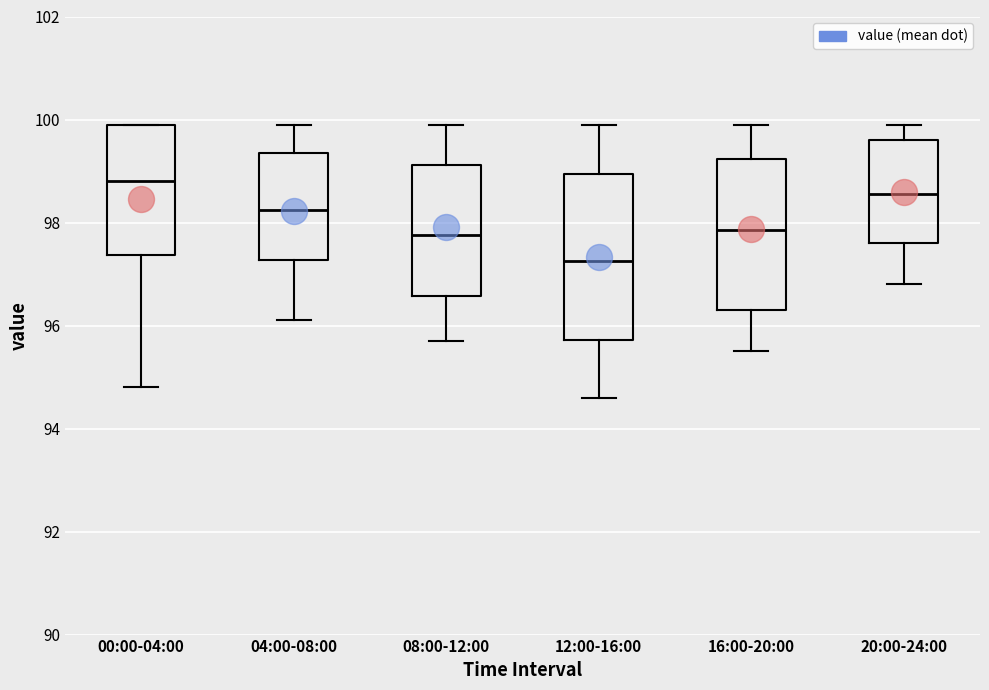

Reading left to right, transcribe this box plot: for each box, give where its median line is, the range the box spans, and where its two whiskers end, as read against the y-axis. The values are not printed on the chart, so give them approximately, as read against the axis.

00:00-04:00: median 98.8, box 97.4 to 100.0, whiskers 94.8 to 100.0
04:00-08:00: median 98.2, box 97.2 to 99.4, whiskers 96.2 to 100.0
08:00-12:00: median 97.8, box 96.6 to 99.2, whiskers 95.8 to 100.0
12:00-16:00: median 97.2, box 95.8 to 99.0, whiskers 94.6 to 100.0
16:00-20:00: median 97.8, box 96.4 to 99.2, whiskers 95.6 to 100.0
20:00-24:00: median 98.6, box 97.6 to 99.6, whiskers 96.8 to 100.0